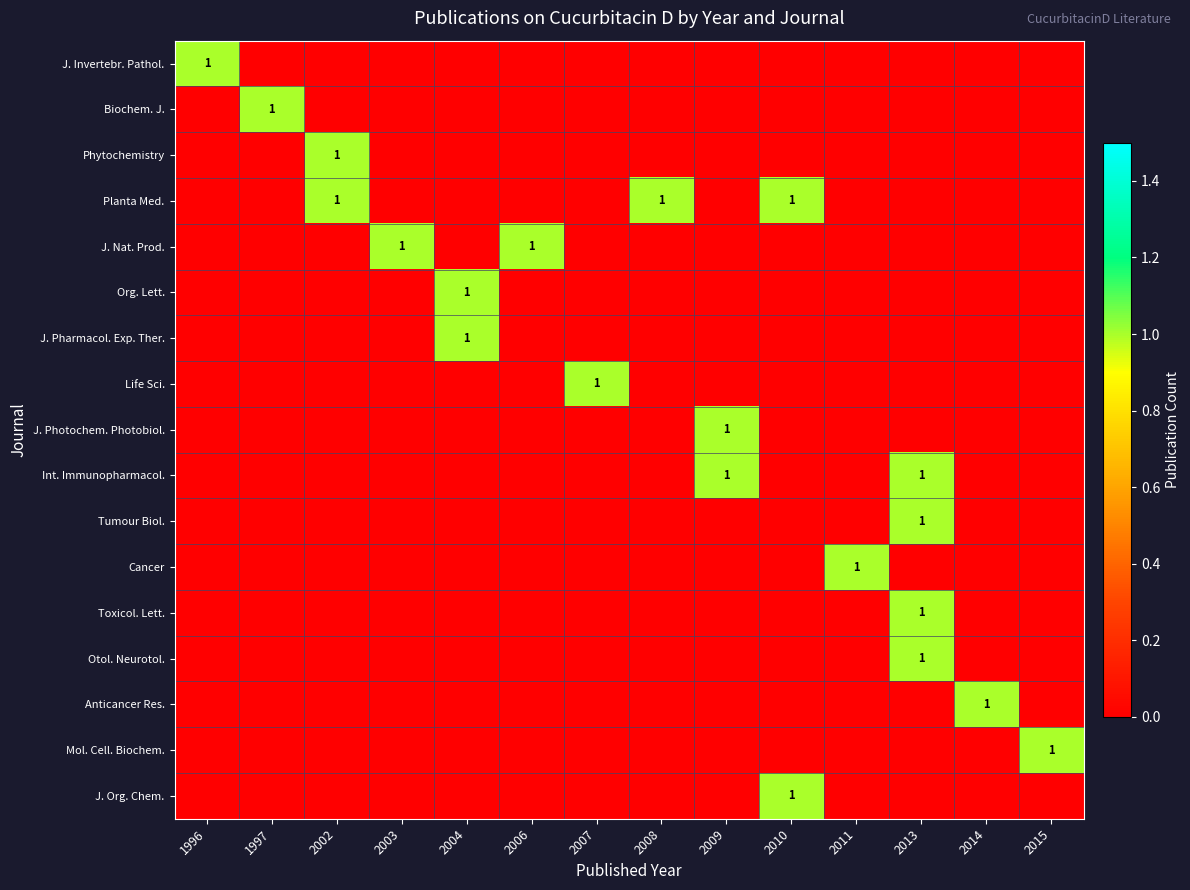

Count the number of data series in this chart.

17